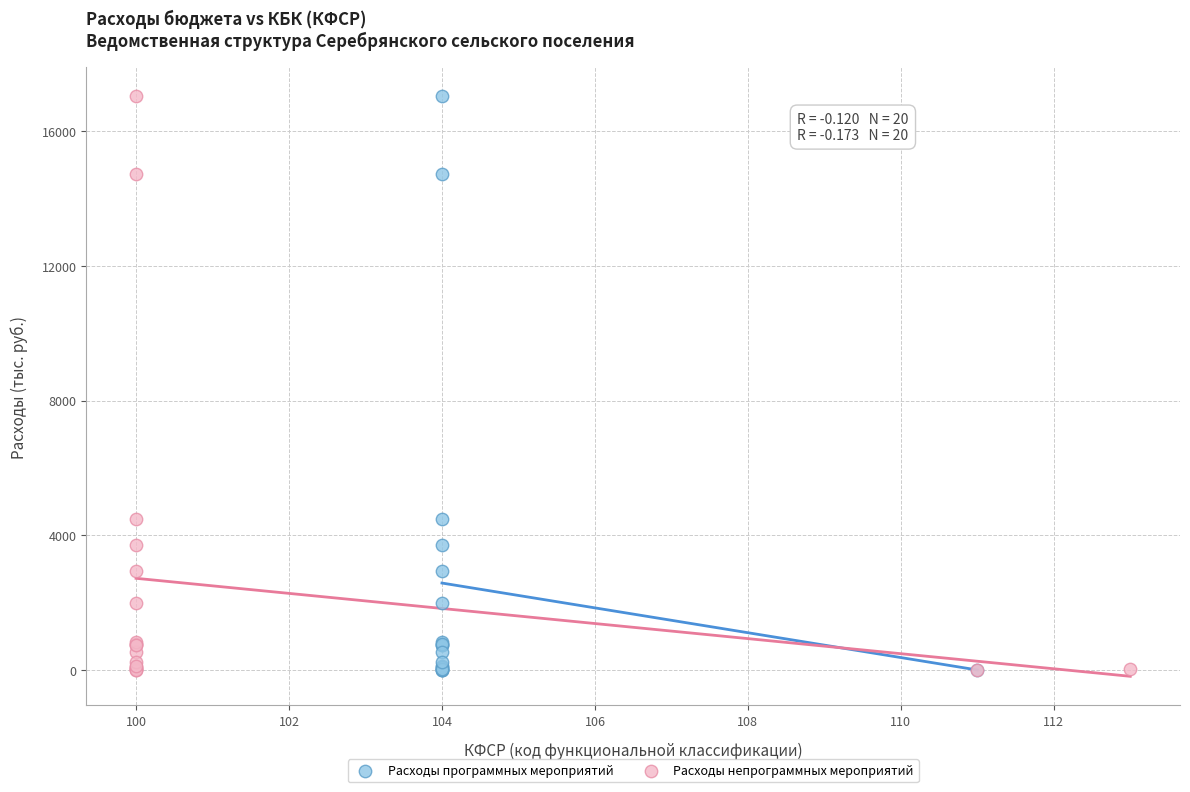

What are all the series names shown in the legend?

Расходы программных мероприятий, Расходы непрограммных мероприятий